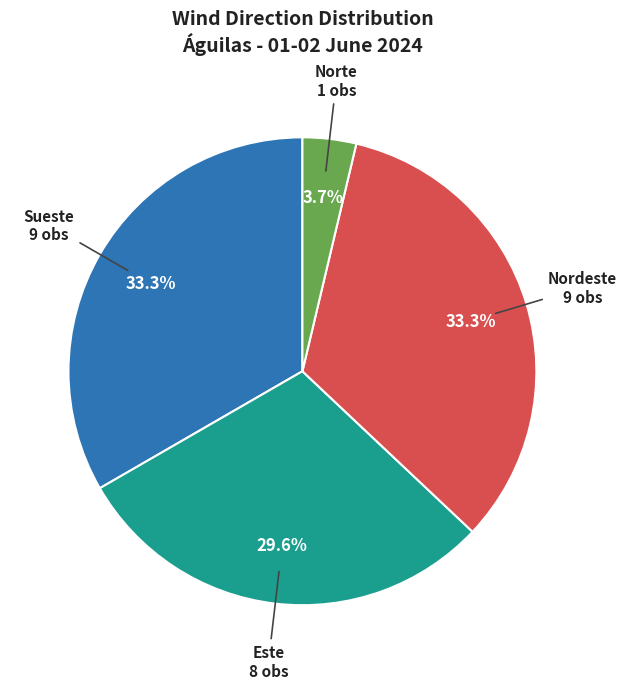

To the nearest percent, what percentage of the pie is Sueste?

33%